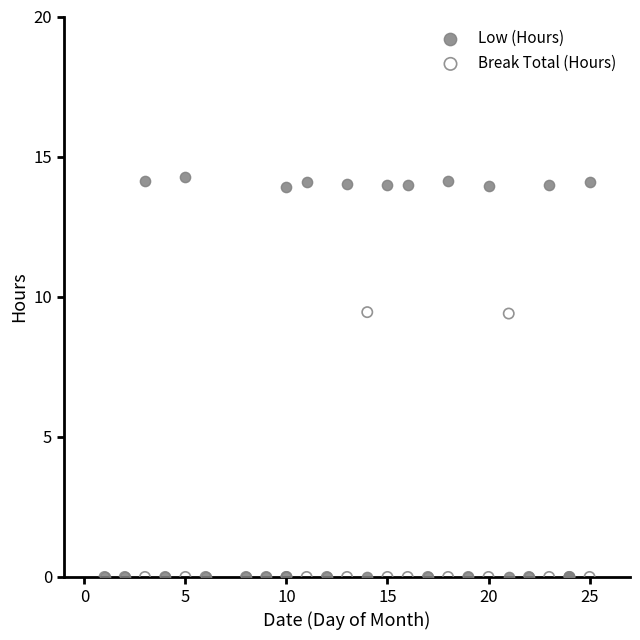

What are all the series names shown in the legend?

Low (Hours), Break Total (Hours)